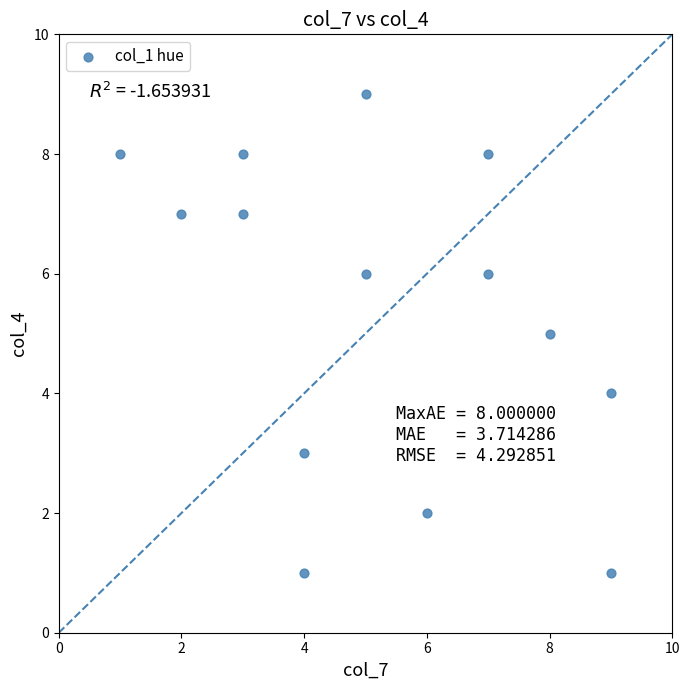

What is the range of X values (max minus min)?

8